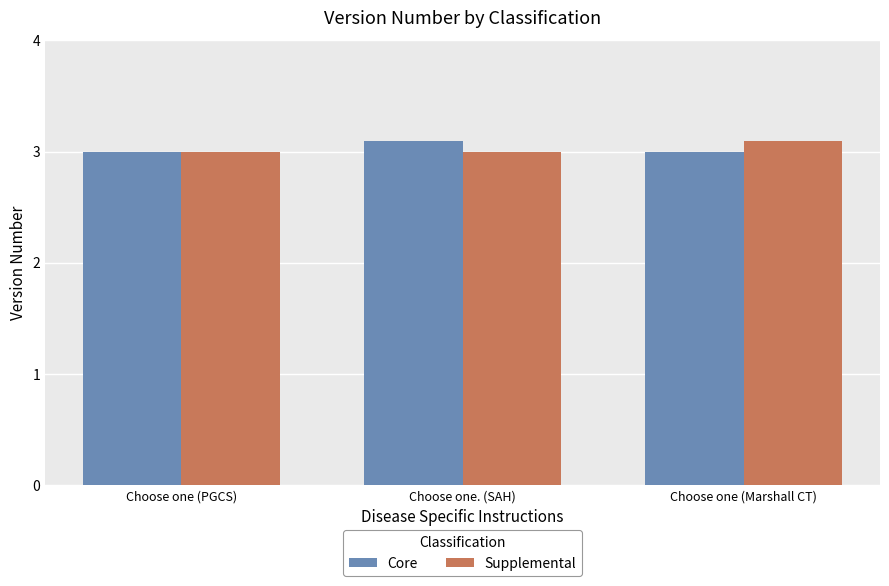

What is the total value across all series at Choose one (PGCS)?

6.0